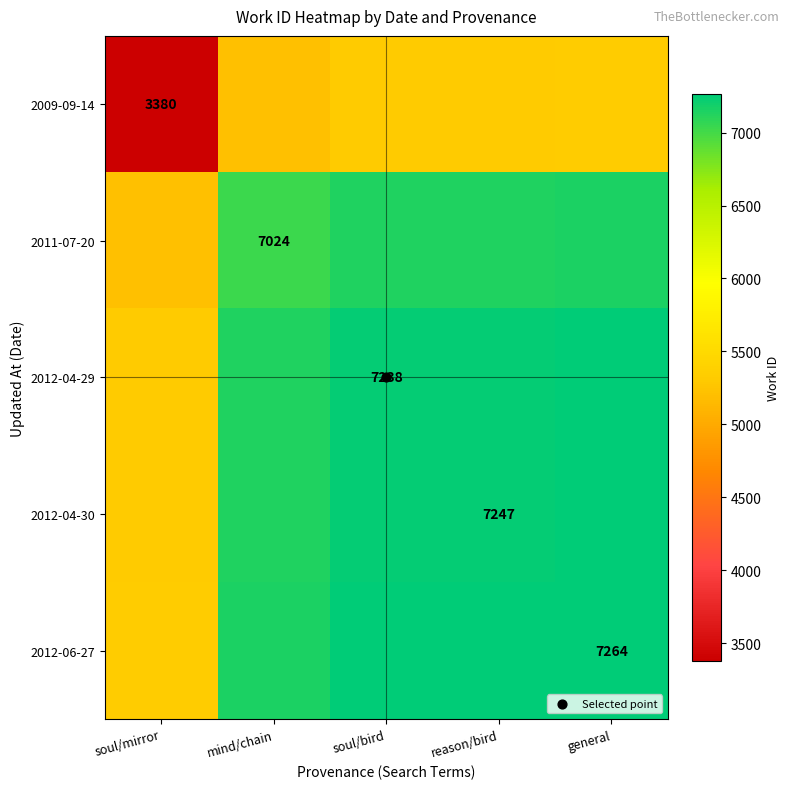

How many data points does each series have?

5